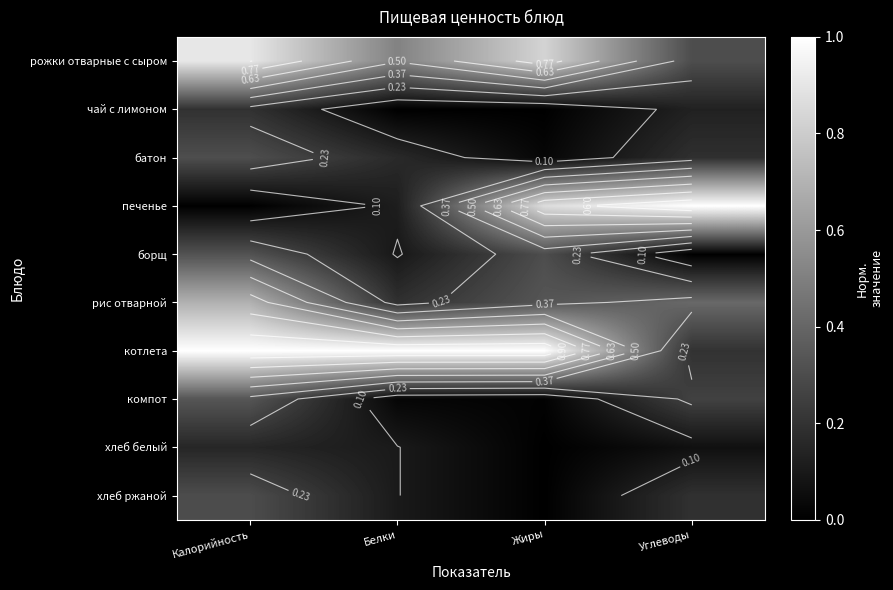

At which category does the chart reach its peak across all series?

Углеводы